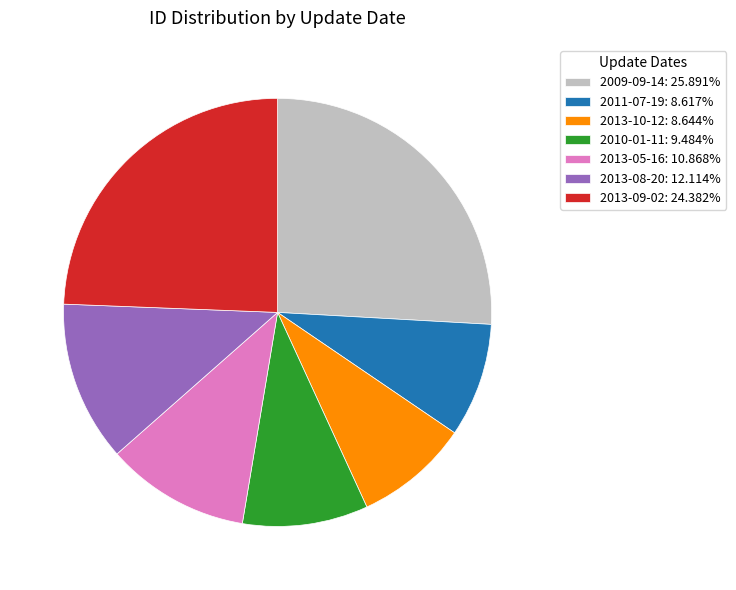

Approximately how many times larger is the value at 2009-09-14: 25.891% compared to 2013-05-16: 10.868%?

2.4